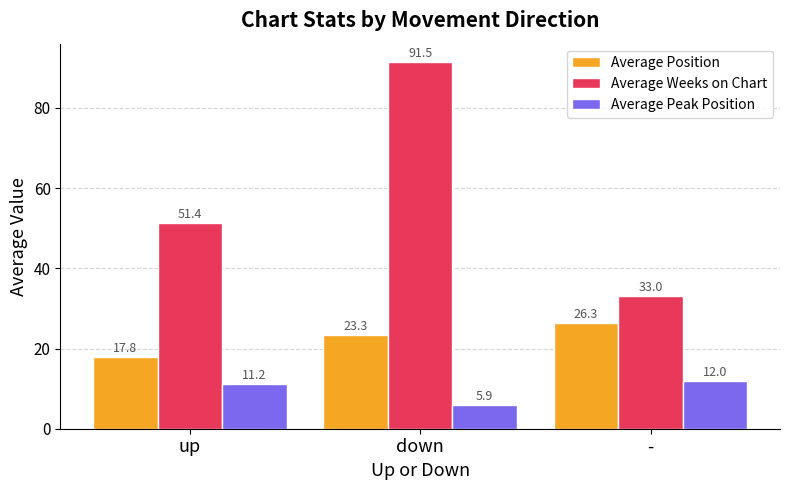

At how many categories does at least one series exceed 78?

1